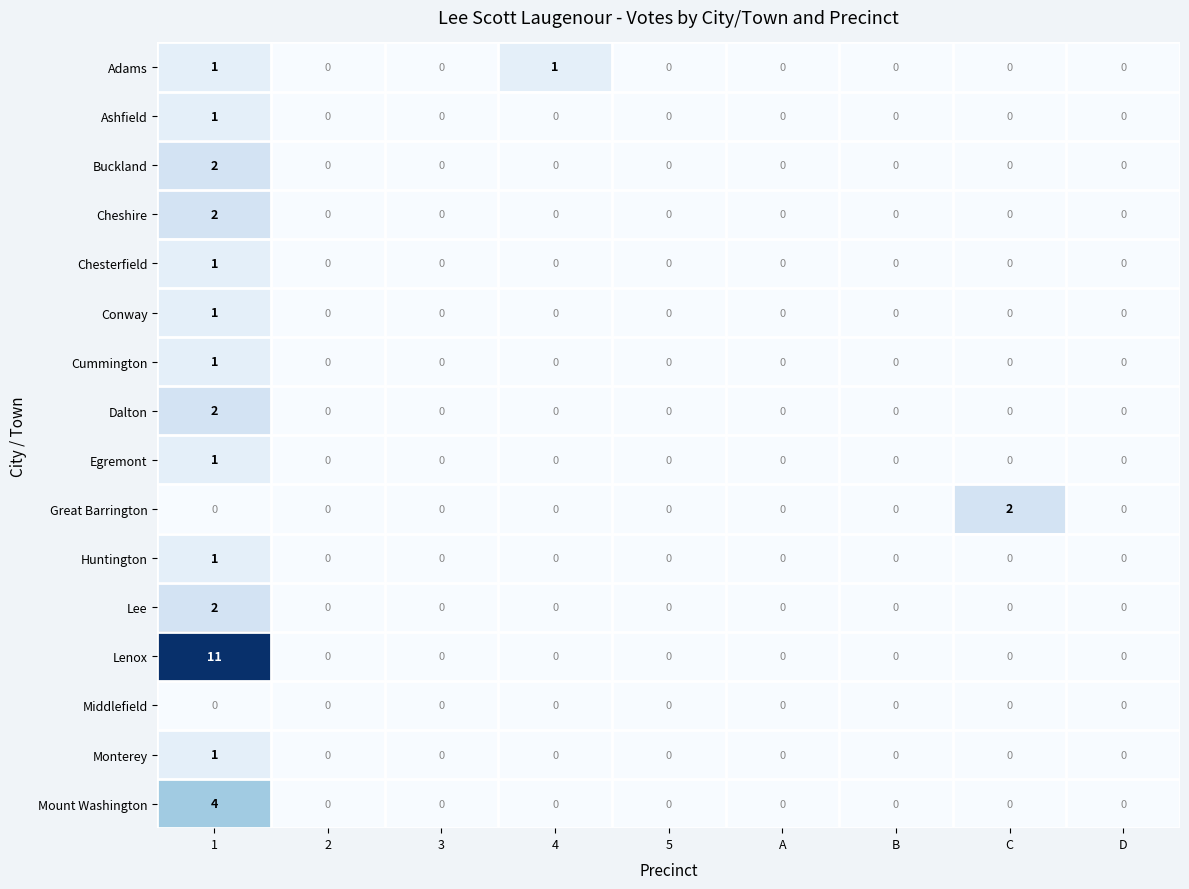

Which series has the widest spread of values?

Lenox